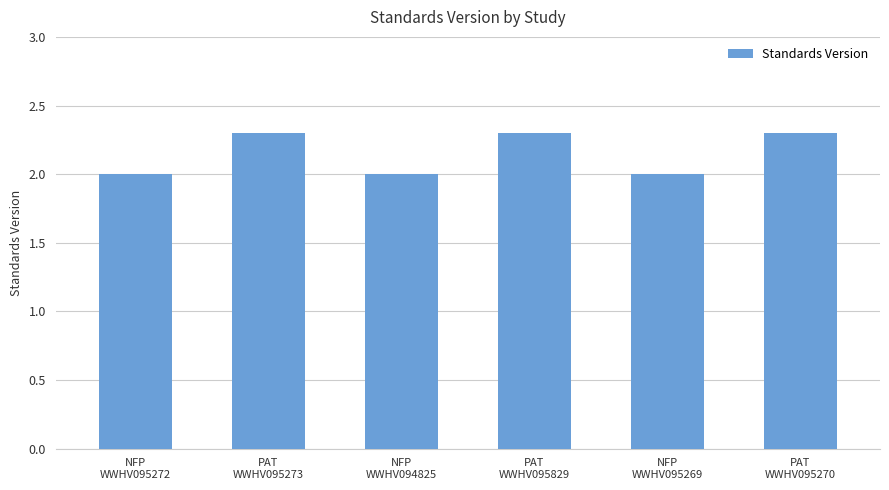

What is the difference between the maximum and minimum values?

0.3